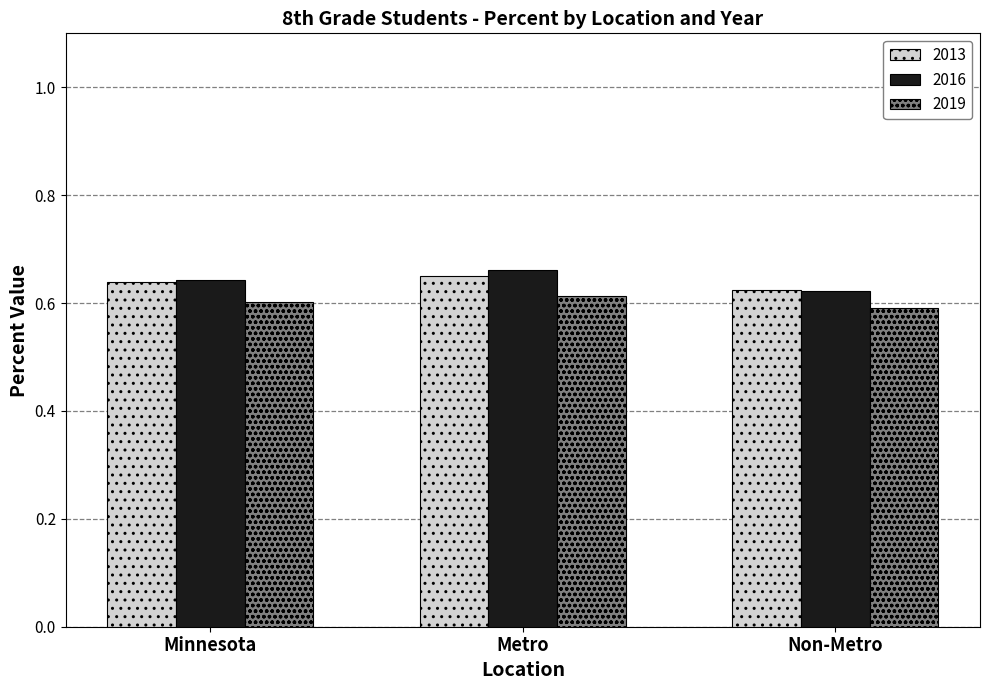

Is the value of 2016 at Metro greater than the value of 2013 at Non-Metro?

Yes